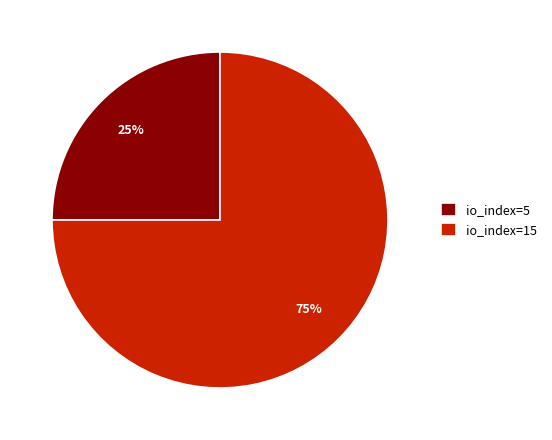

How many segments does this pie chart have?

2